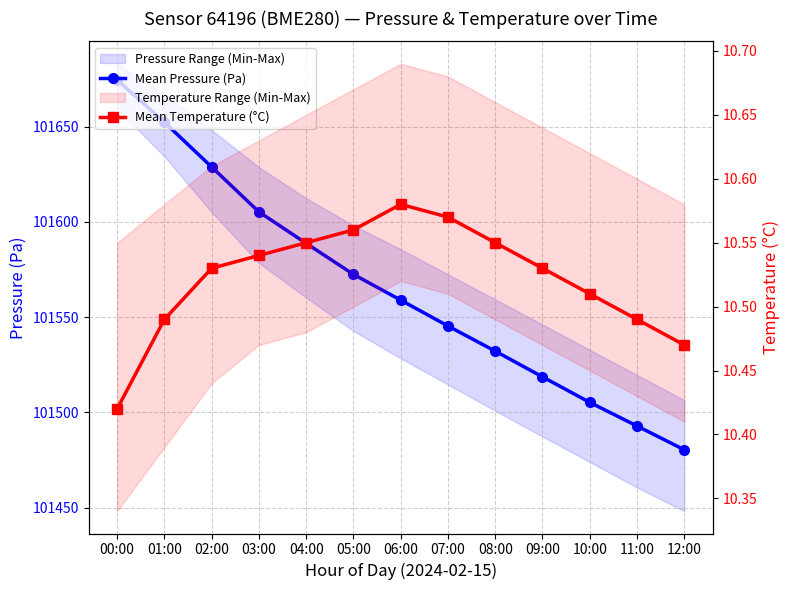

Which has a higher value, 12:00 or 01:00?

01:00